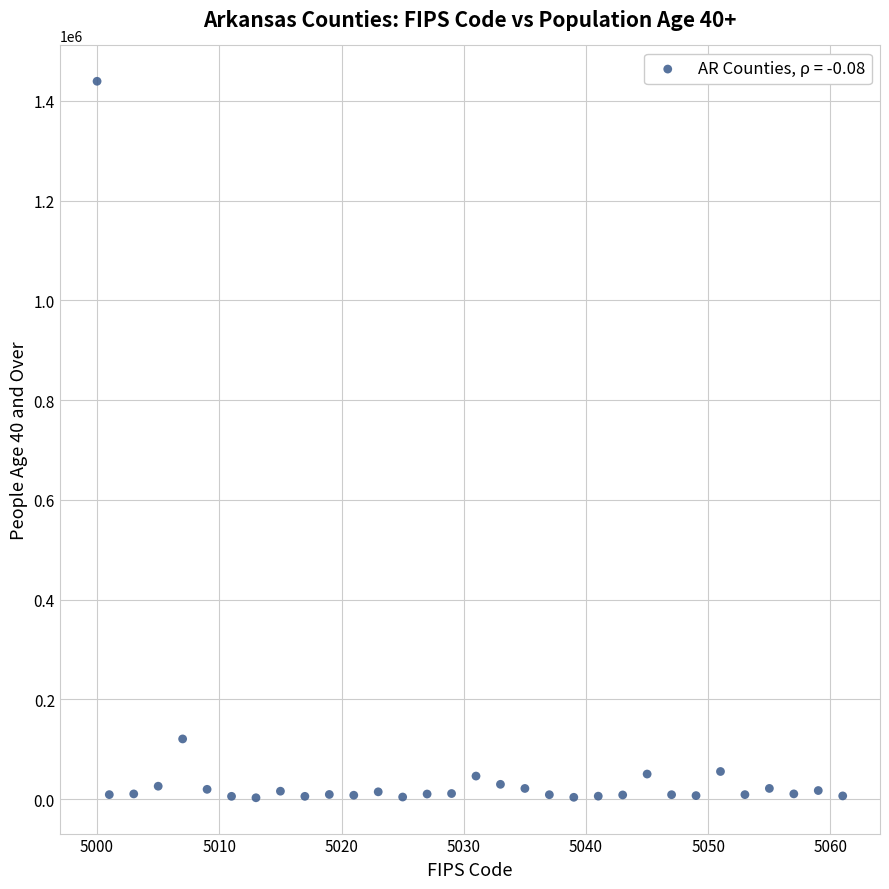

What Y value in the scatter plot is closest to 721044?

120606